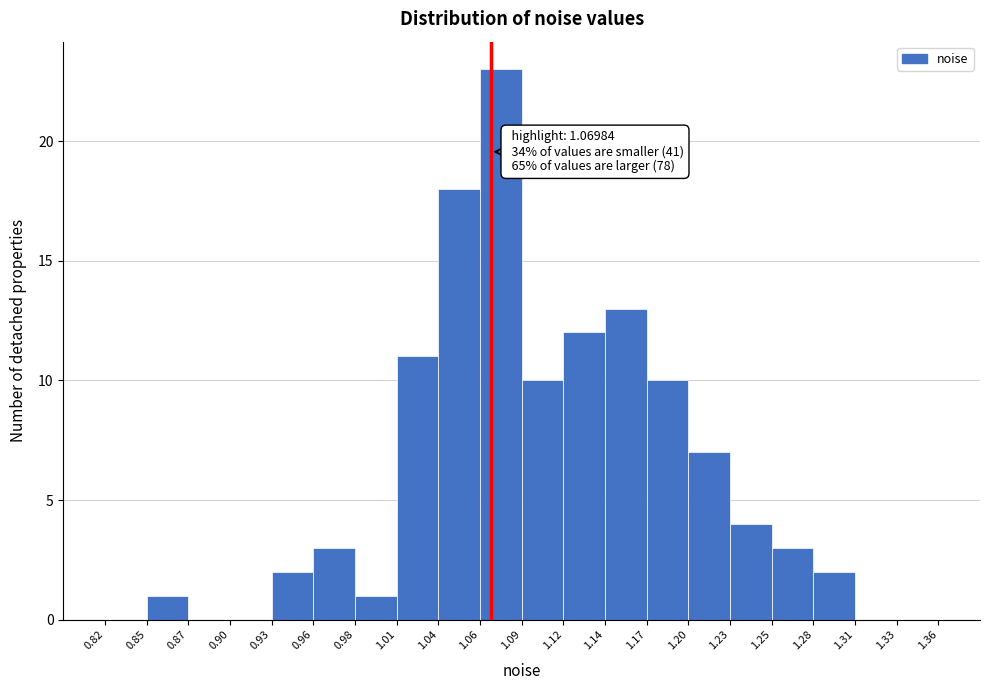

Which range on the x-axis has the tallest bar?

1.06 to 1.09